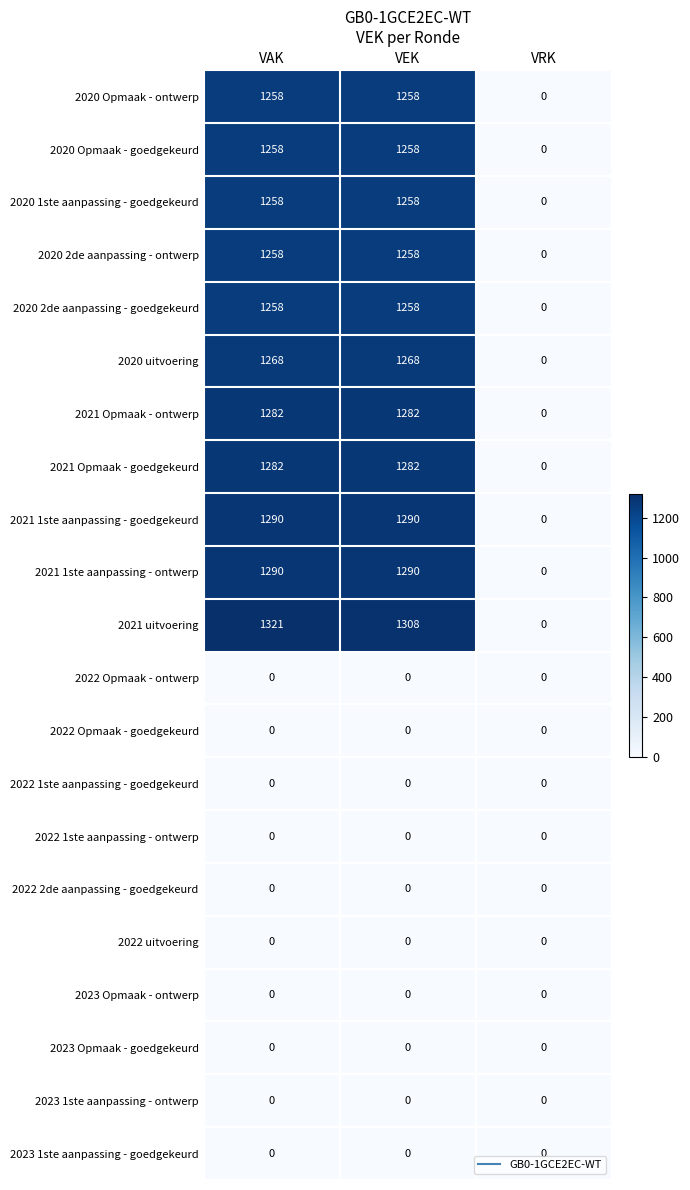

How many values in the 2021 Opmaak - goedgekeurd series are below 1282?

1